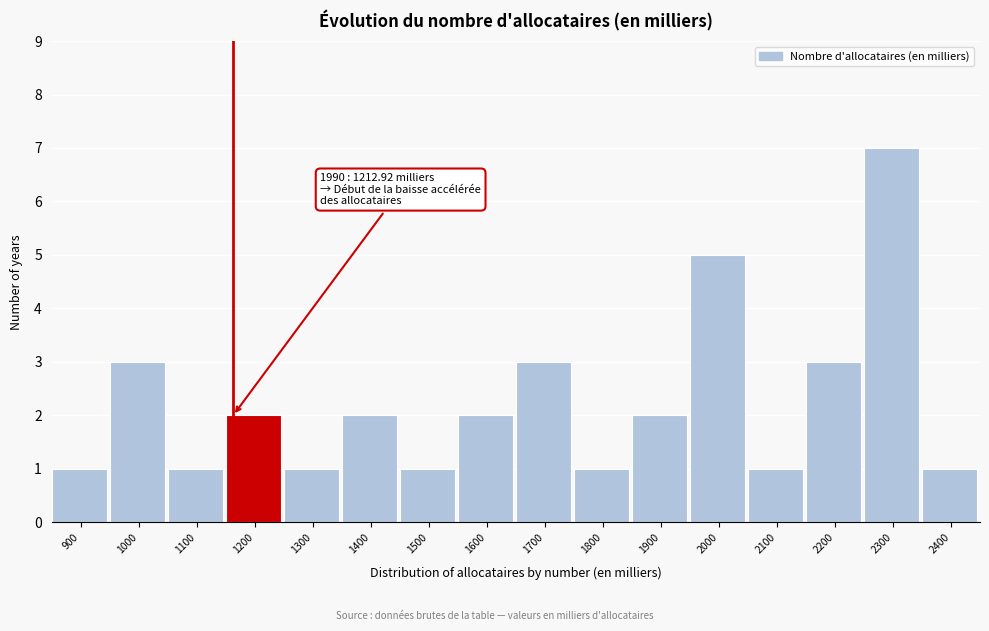

Reading left to right, extract all data points from this chart.

1	3	1	2	1	2	1	2	3	1	2	5	1	3	7	1